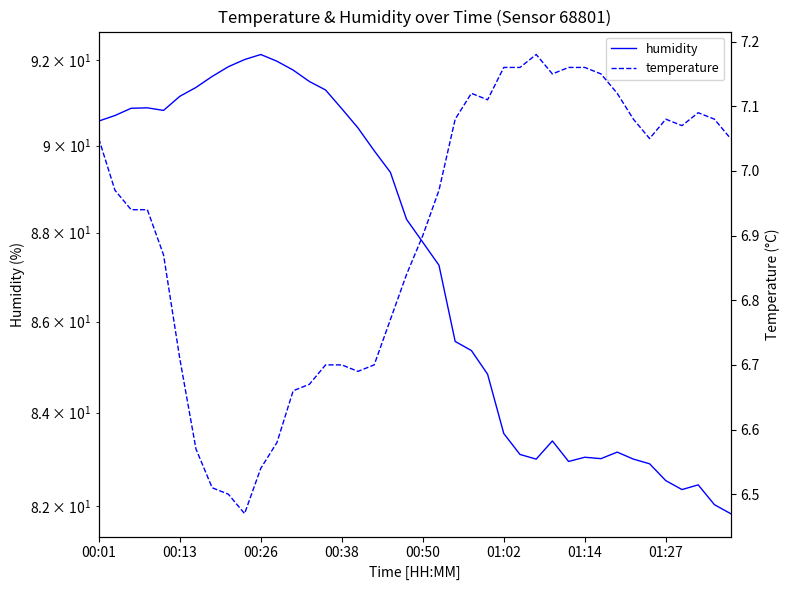

What is the difference between the maximum and minimum values in the humidity series?

10.3